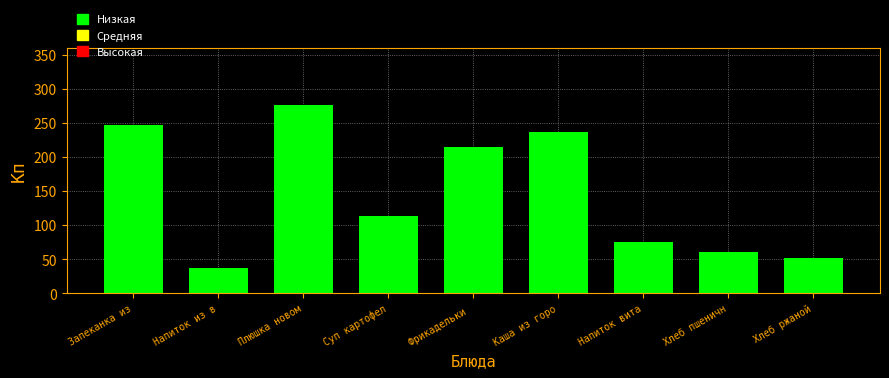

Reading left to right, what are all the values shown in this chart?

247	37	277	113	215	236	75	60	52